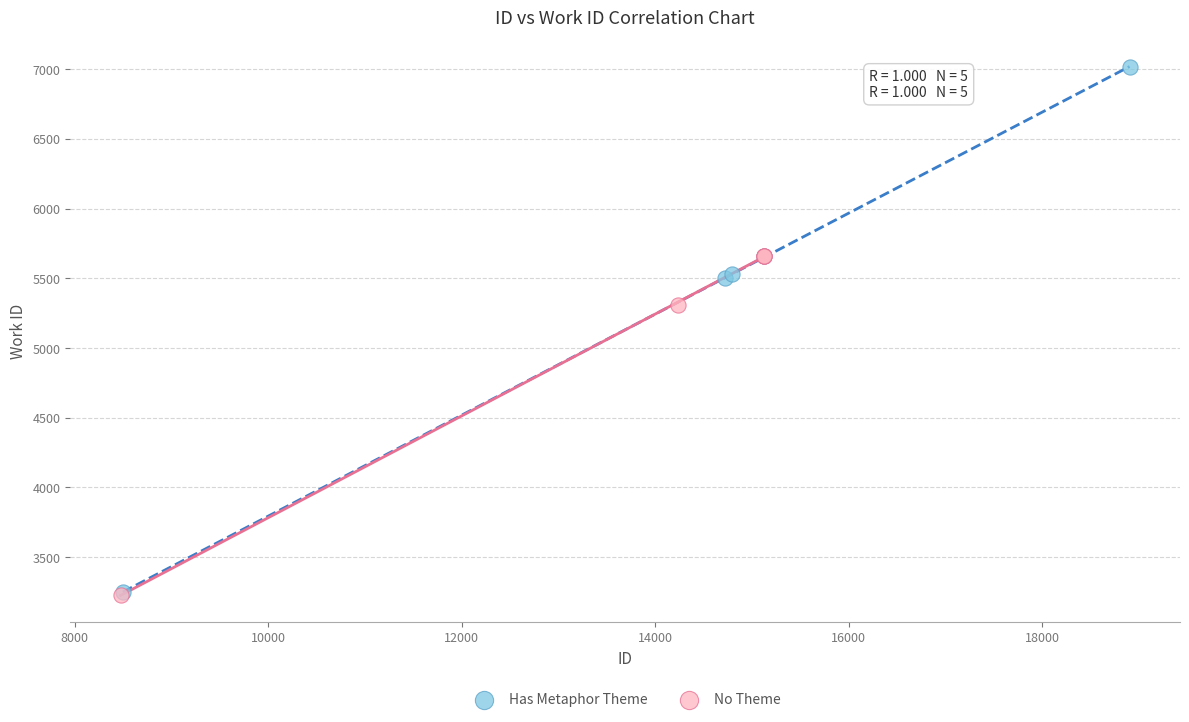

Which series has the largest Y range (max minus min)?

Has Metaphor Theme